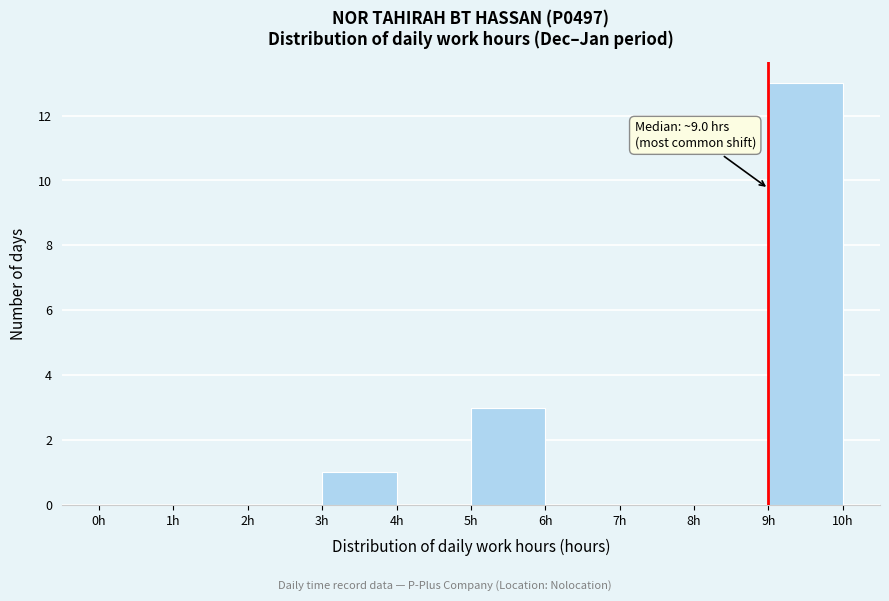

Over which range of the x-axis is the bar tallest?

9 to 10